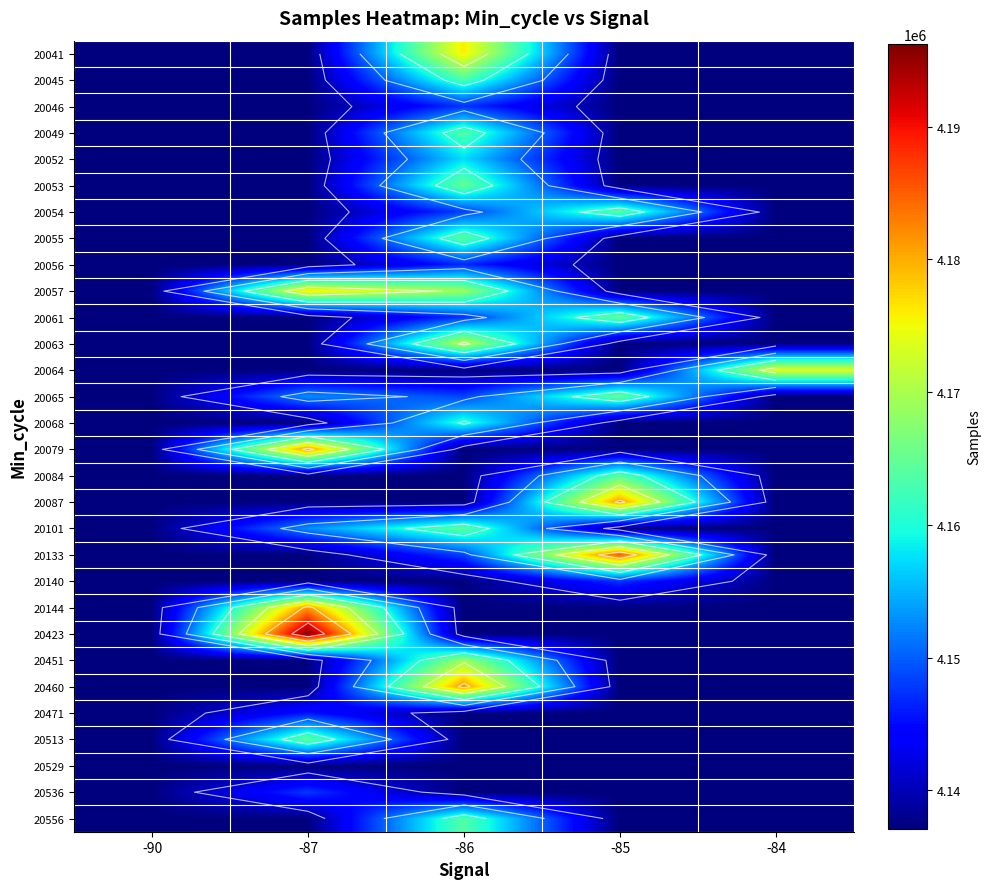

Rank the series at -85 from lowest to highest value.

20041, 20045, 20046, 20049, 20052, 20053, 20055, 20056, 20057, 20063, 20064, 20068, 20079, 20101, 20144, 20423, 20451, 20460, 20471, 20513, 20529, 20536, 20556, 20140, 20084, 20054, 20065, 20061, 20087, 20133